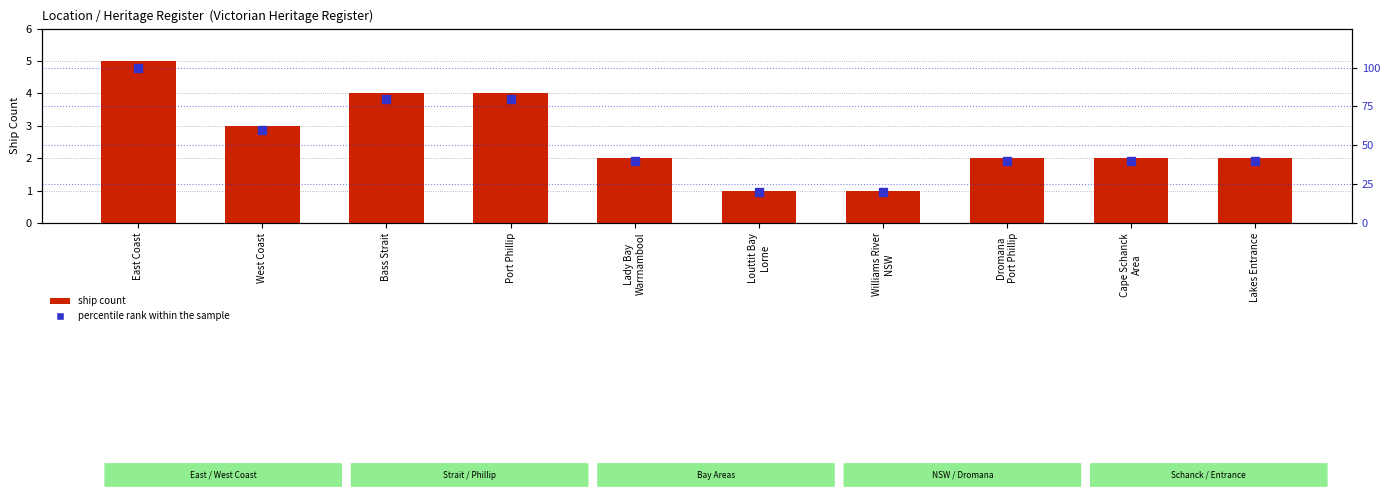

Which series contains the lowest Y value?

ship count